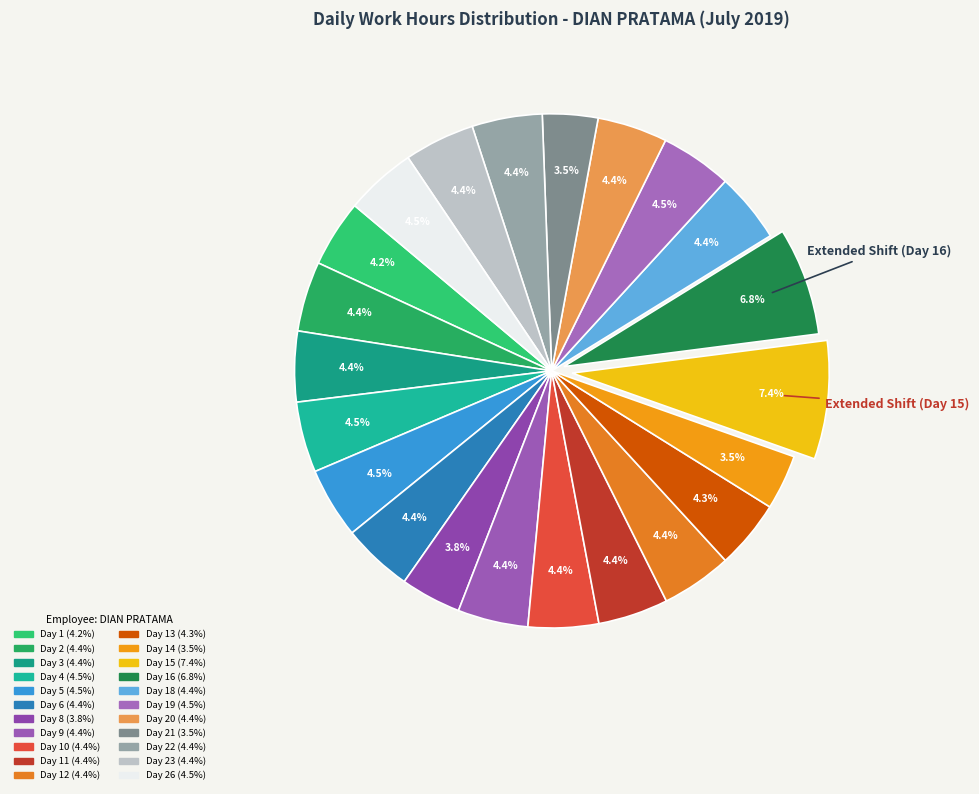

To the nearest percent, what is the average slice percentage?

5%